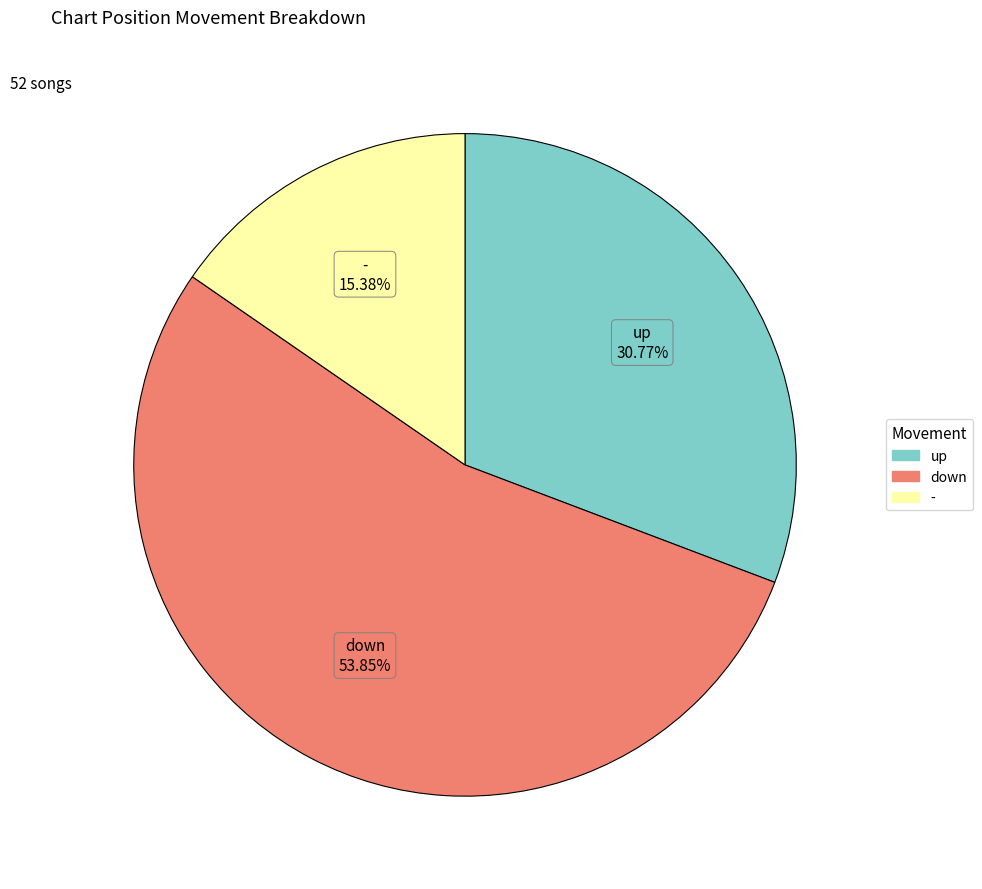

To the nearest percent, what is the difference between the largest and smallest slice percentages?

38%